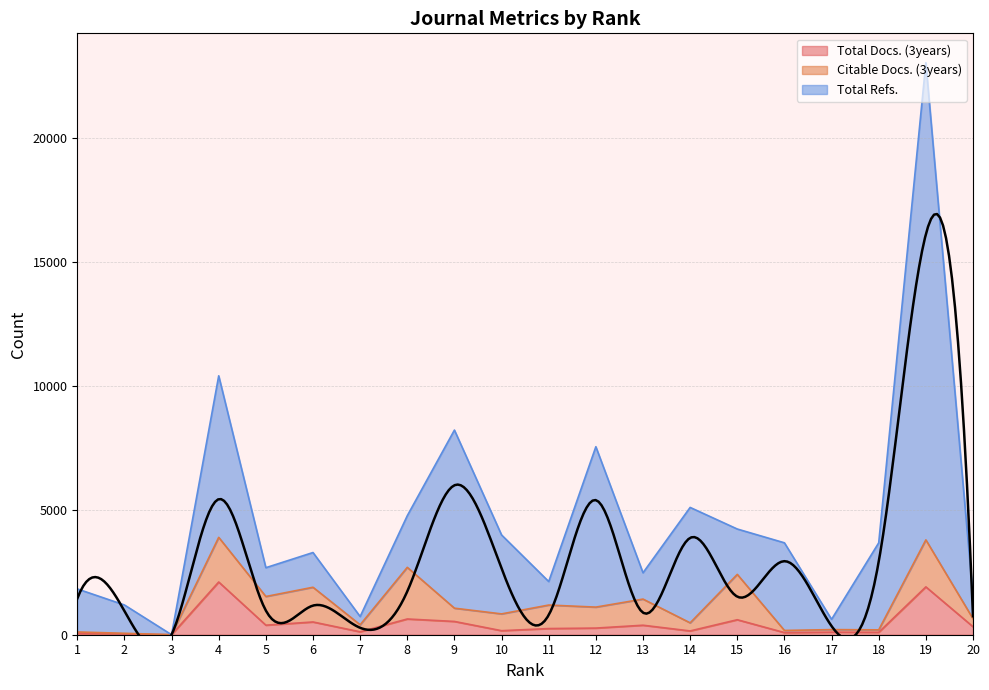

What is the difference between the second highest and second lowest values in the Total Refs. series?

9798